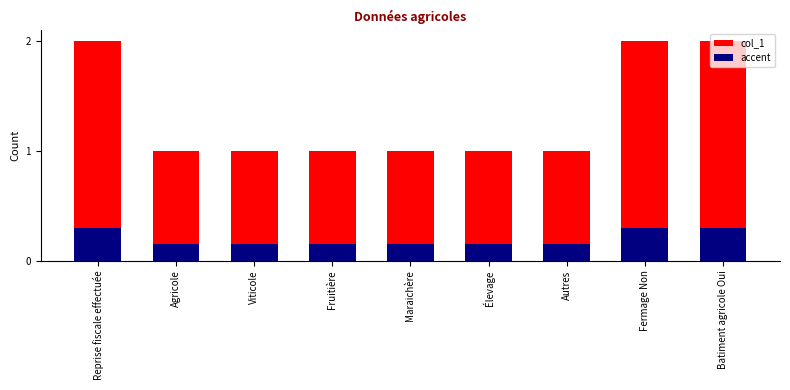

Count the number of categories in the chart.

9